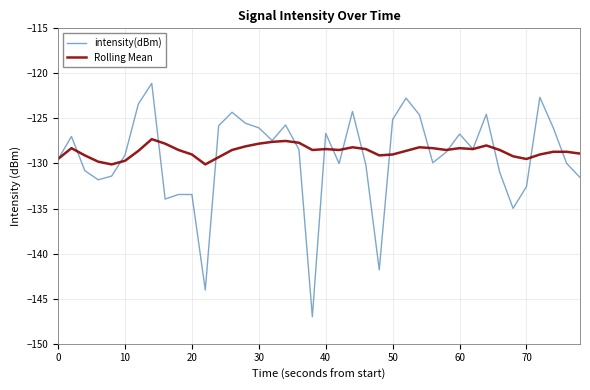

Which series has the largest range (max minus min)?

intensity(dBm)